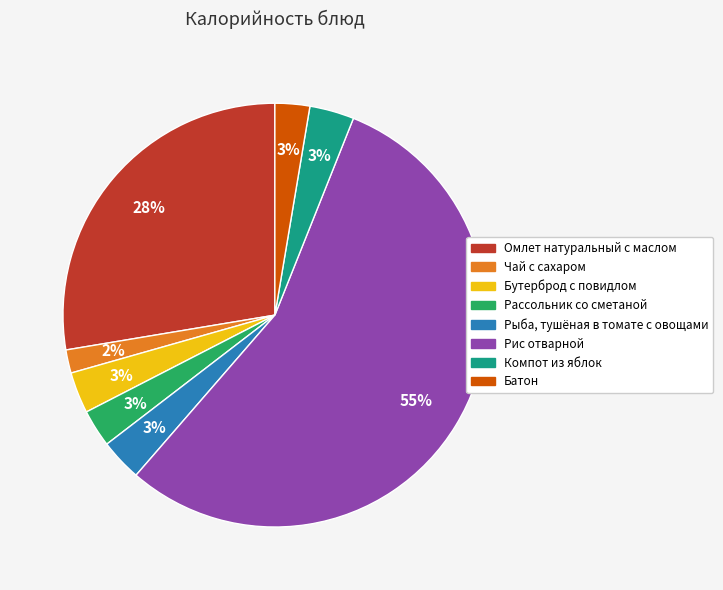

To the nearest percent, what percentage of the pie is Рыба, тушёная в томате с овощами?

3%